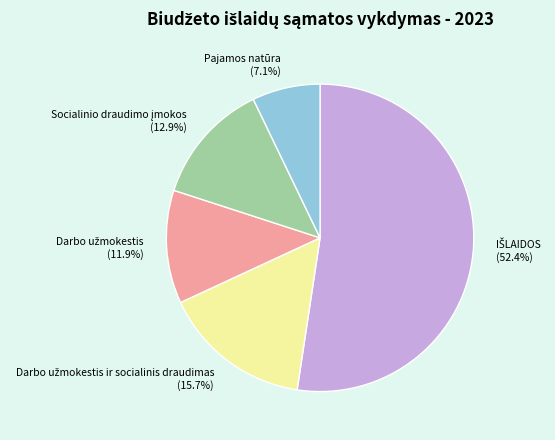

Does any single category account for the majority?

Yes